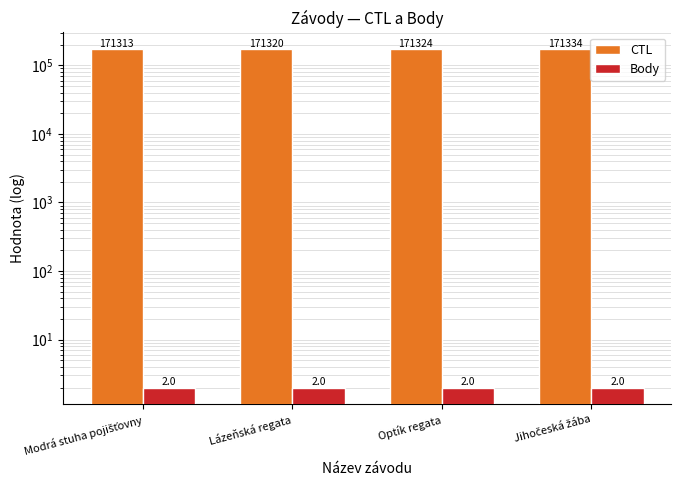

Which has a higher value, Modrá stuha pojišťovny or Lázeňská regata?

Lázeňská regata